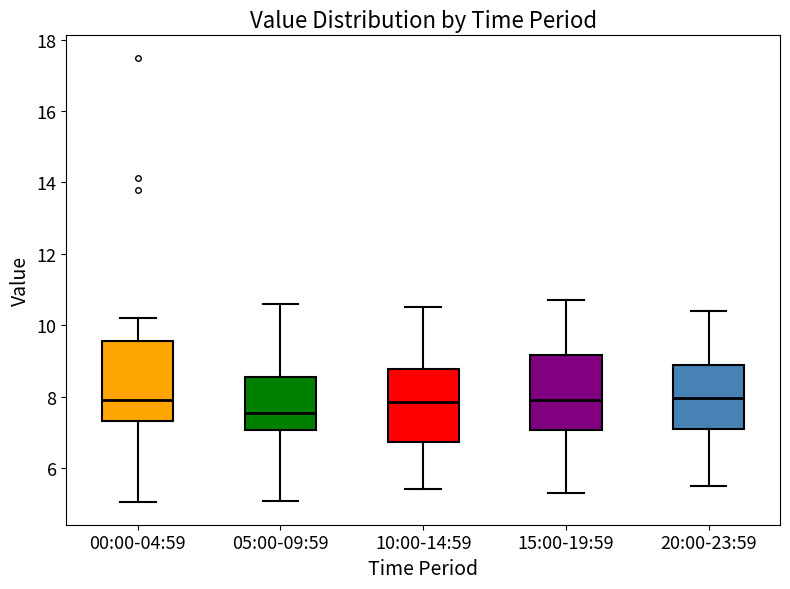

Which box's median line is the lowest?

05:00-09:59